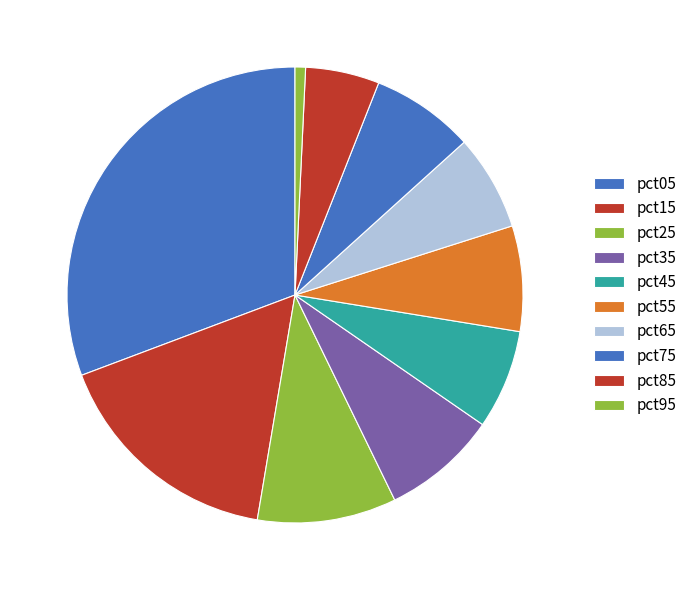

To the nearest percent, what is the combined percentage of pct85 and pct45?

12%